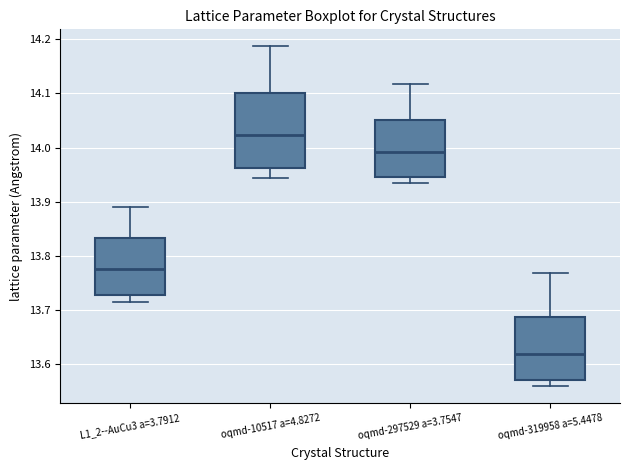

Comparing the boxes themselves (not the whiskers), which one is the tallest?

oqmd-10517 a=4.8272